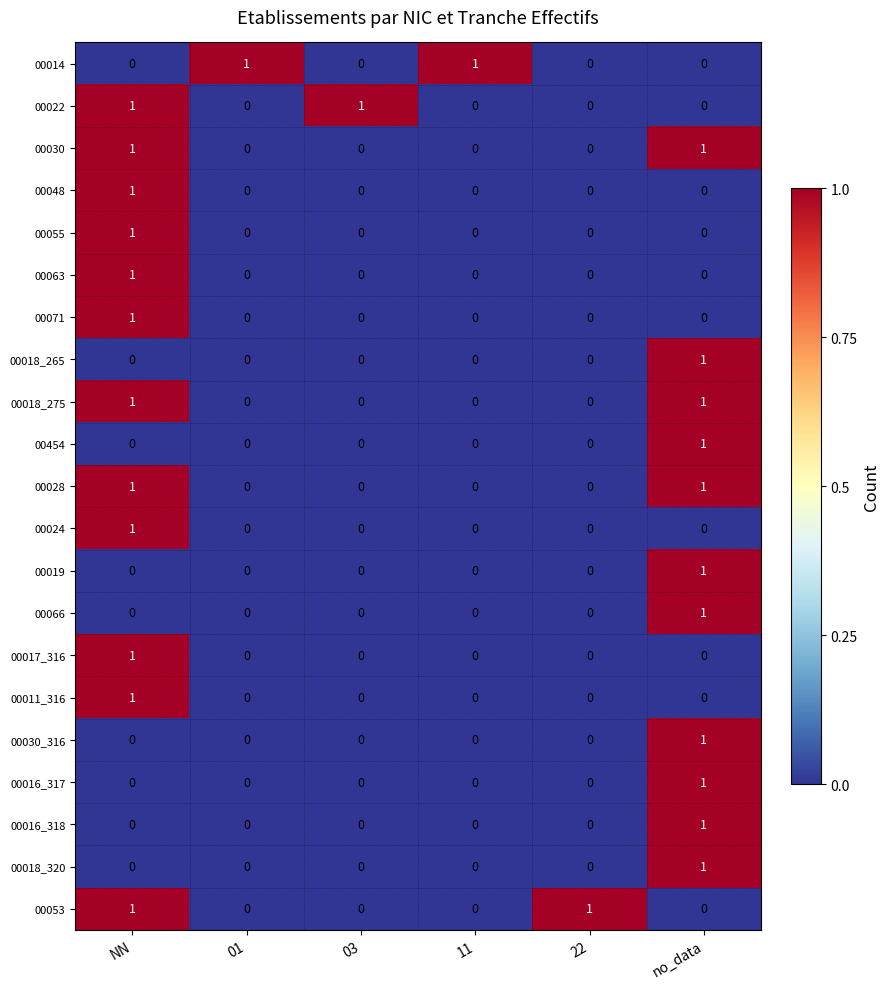

True or false: 00018_320 has a value of 0 at 22.

True